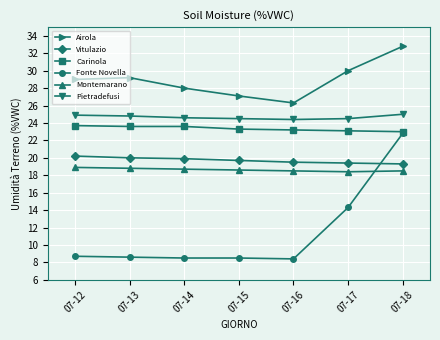

What is the difference between the highest and lowest values at 07-14?

19.5